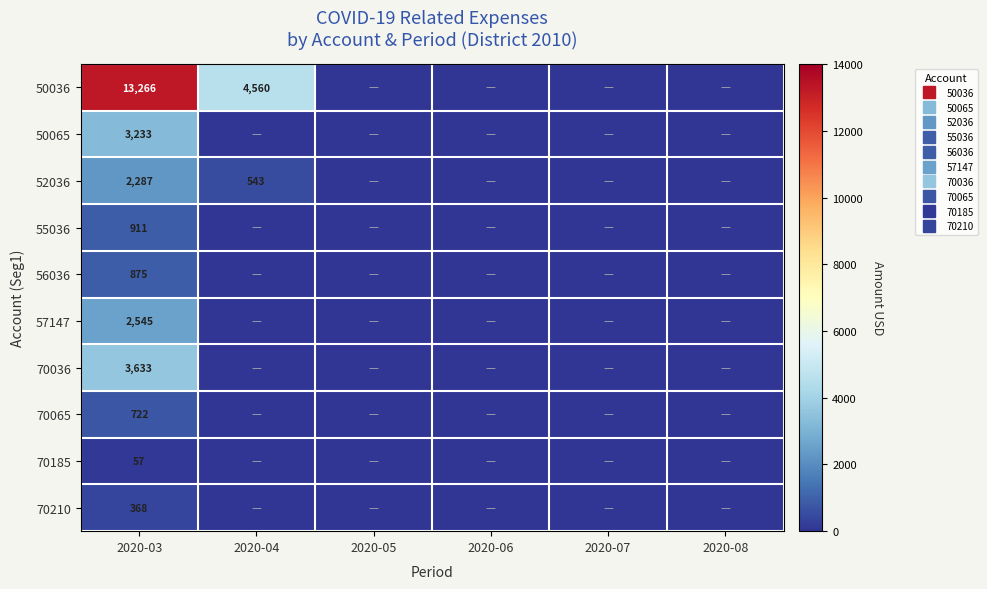

True or false: 55036 has a value of 910.6 at 2020-03.

True